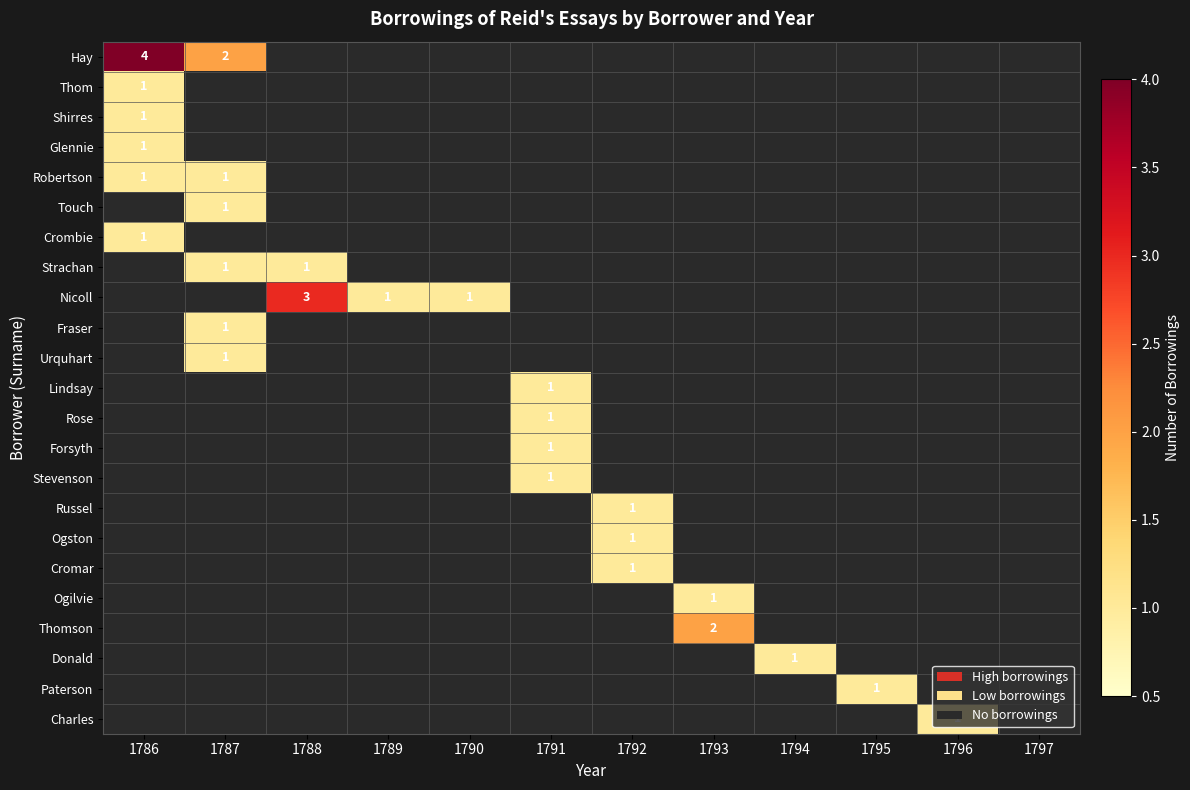

What is the maximum value shown in the chart?

4